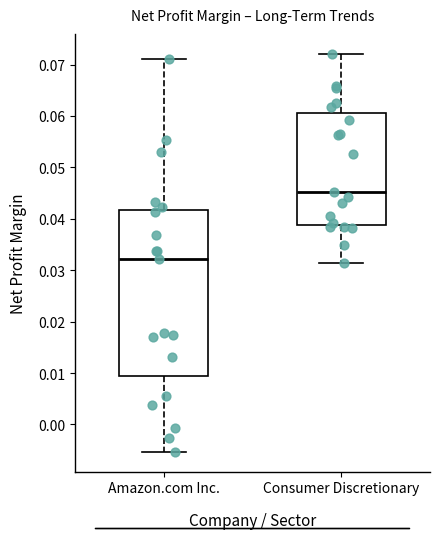

Reading left to right, transcribe this box plot: for each box, give where its median line is, the range the box spans, and where its two whiskers end, as read against the y-axis. The values are not printed on the chart, so give them approximately, as read against the axis.

Amazon.com Inc.: median 0.032, box 0.009 to 0.042, whiskers -0.005 to 0.071
Consumer Discretionary: median 0.045, box 0.039 to 0.061, whiskers 0.031 to 0.072